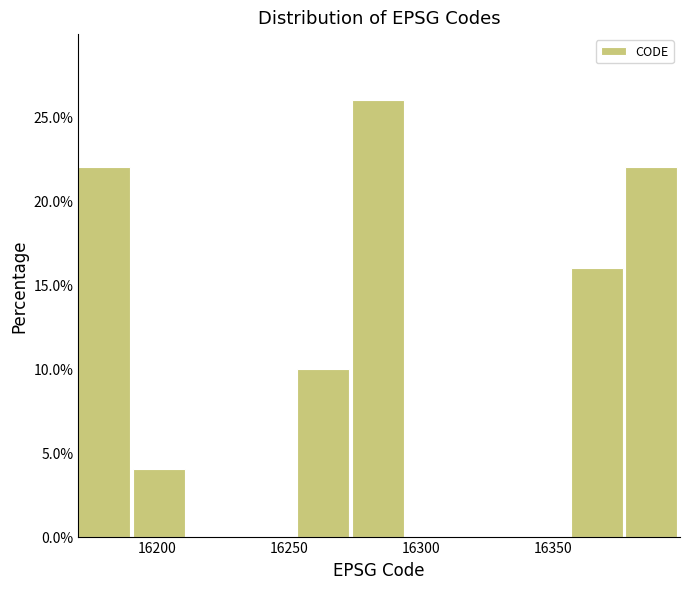

Which range on the x-axis has the tallest bar?

16275 to 16295